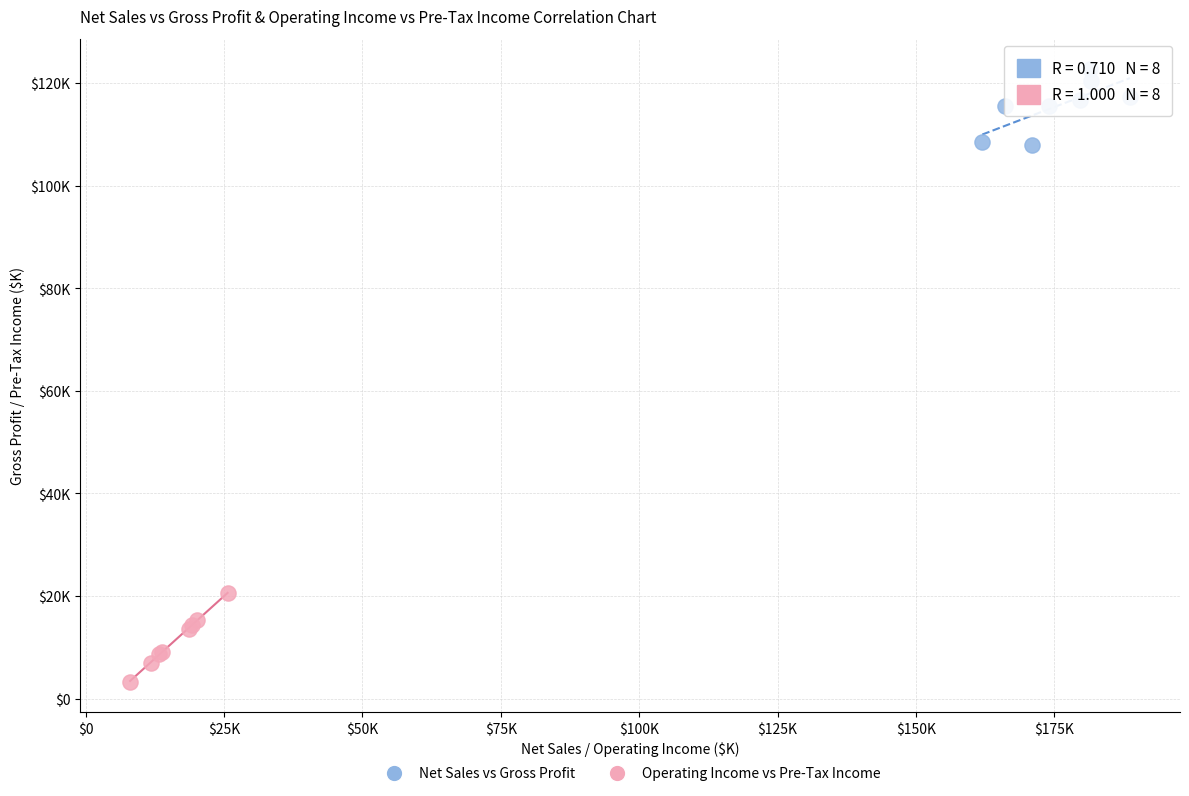

Which series has the widest spread of Y values?

Operating Income vs Pre-Tax Income